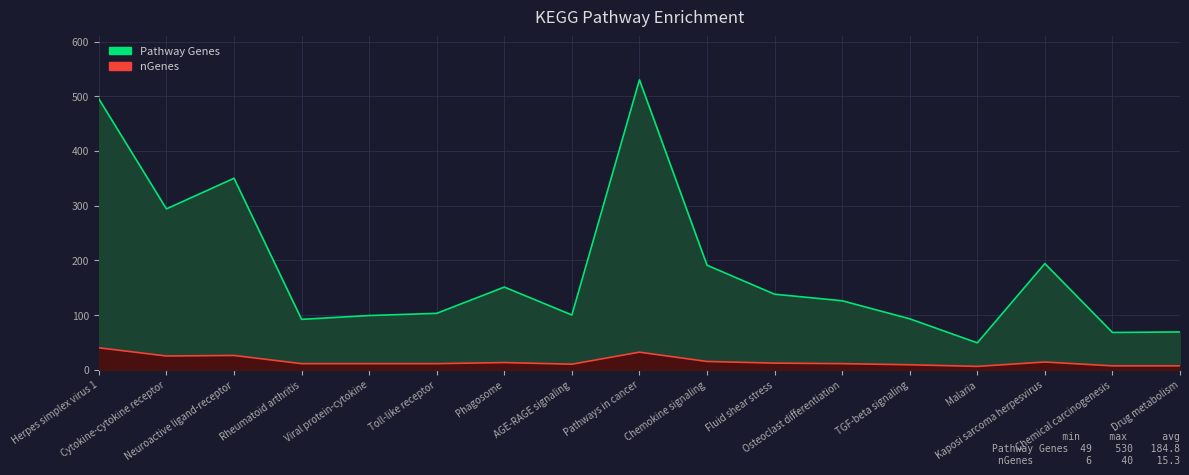

True or false: Pathway Genes and nGenes intersect in this chart.

False